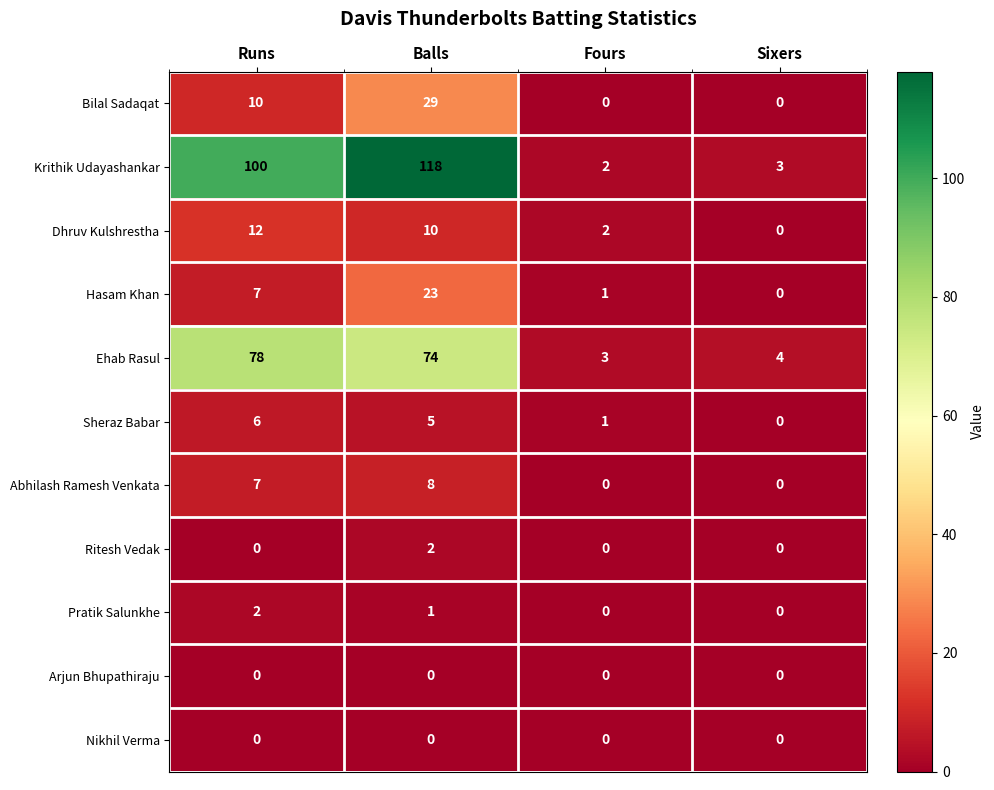

At which category is the sum across all series the highest?

Balls